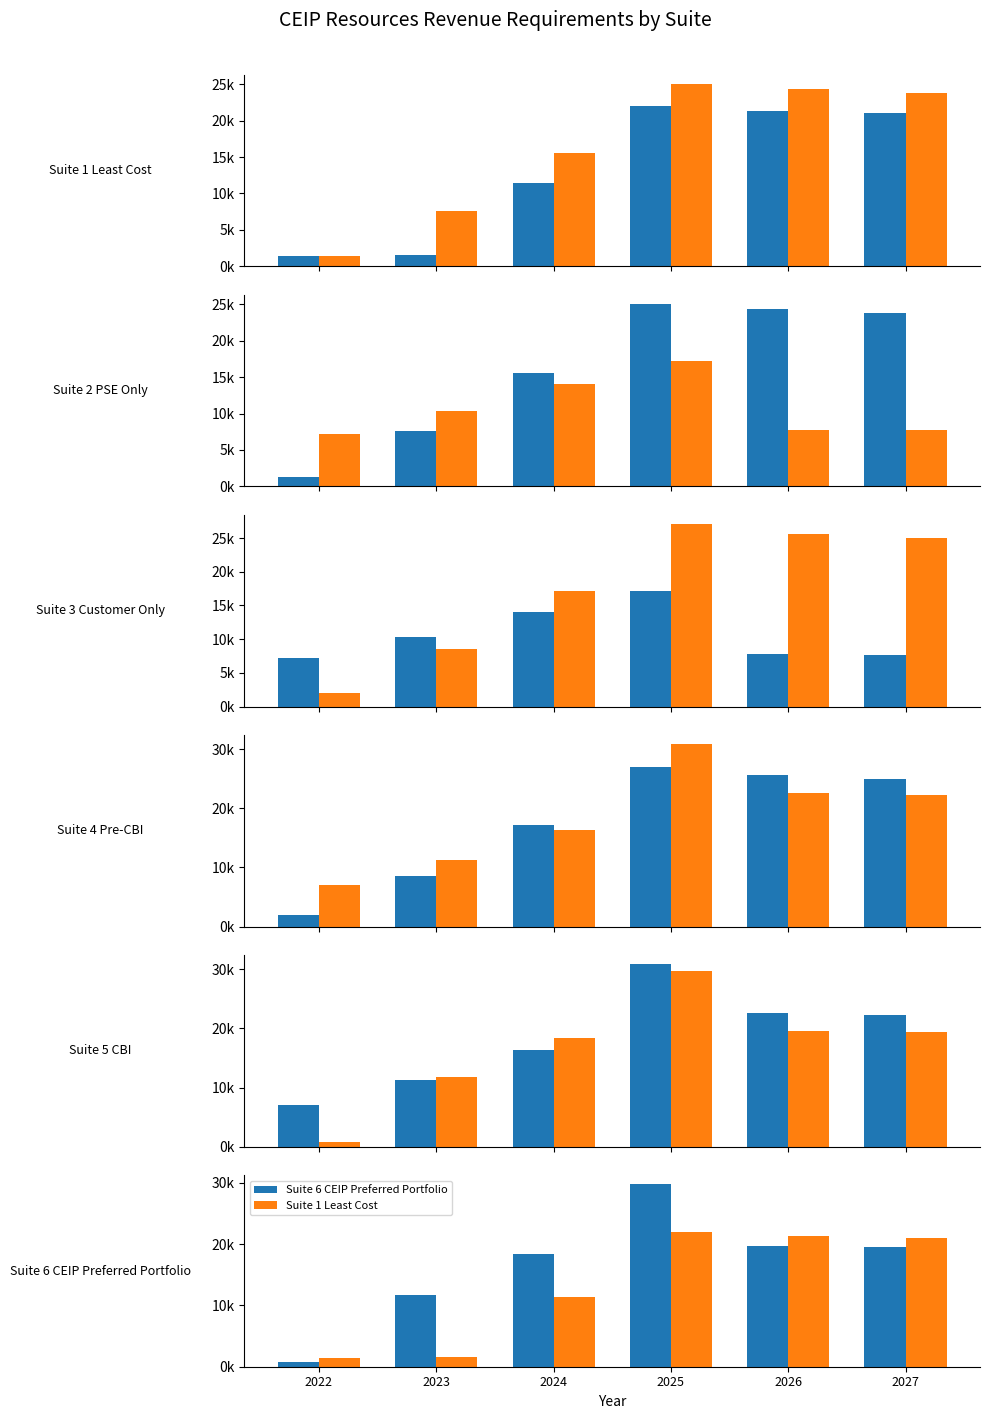

At which category is the sum across all series the highest?

2025